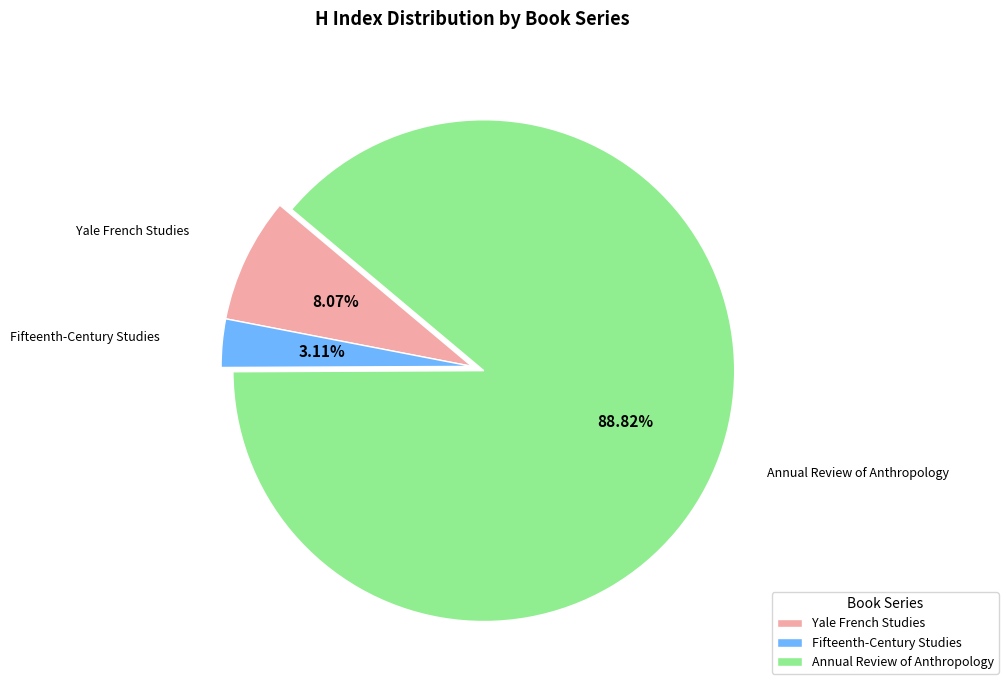

What is the largest slice in the pie chart?

Annual Review of Anthropology